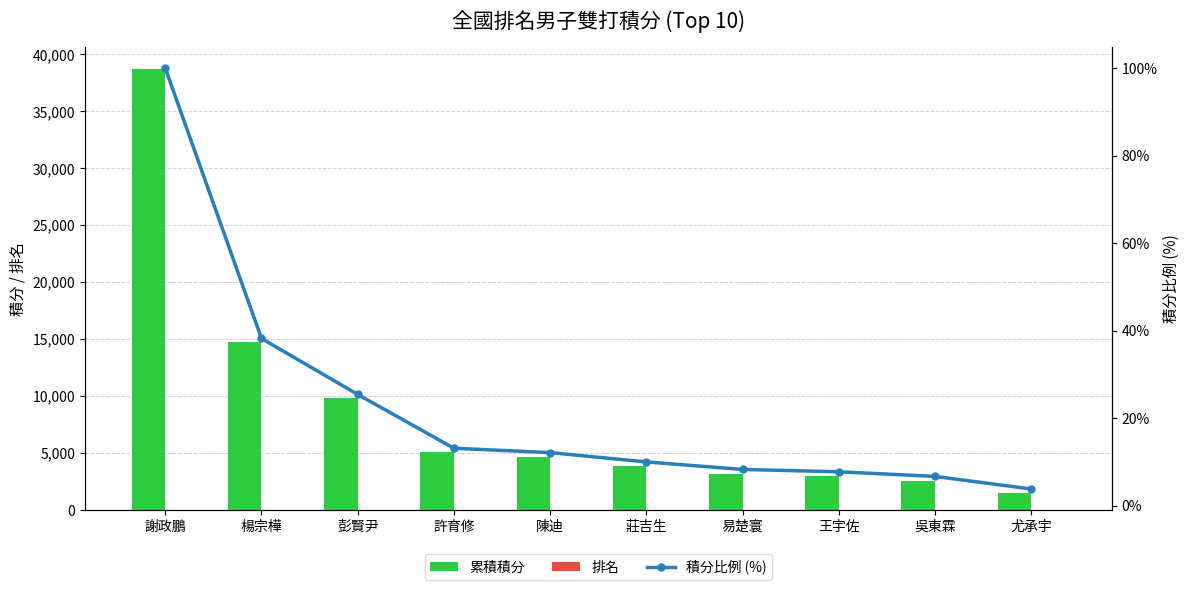

Reading left to right, transcribe all the data shown in this chart.

累積積分: 38700.0	14790.0	9840.0	5079.0	4695.0	3870.0	3206.0	3000.0	2589.0	1476.0
排名: 1.0	2.0	3.0	4.0	5.0	6.0	7.0	8.0	9.0	10.0
積分比例 (%): 100.0	38.2	25.4	13.1	12.1	10.0	8.3	7.8	6.7	3.8